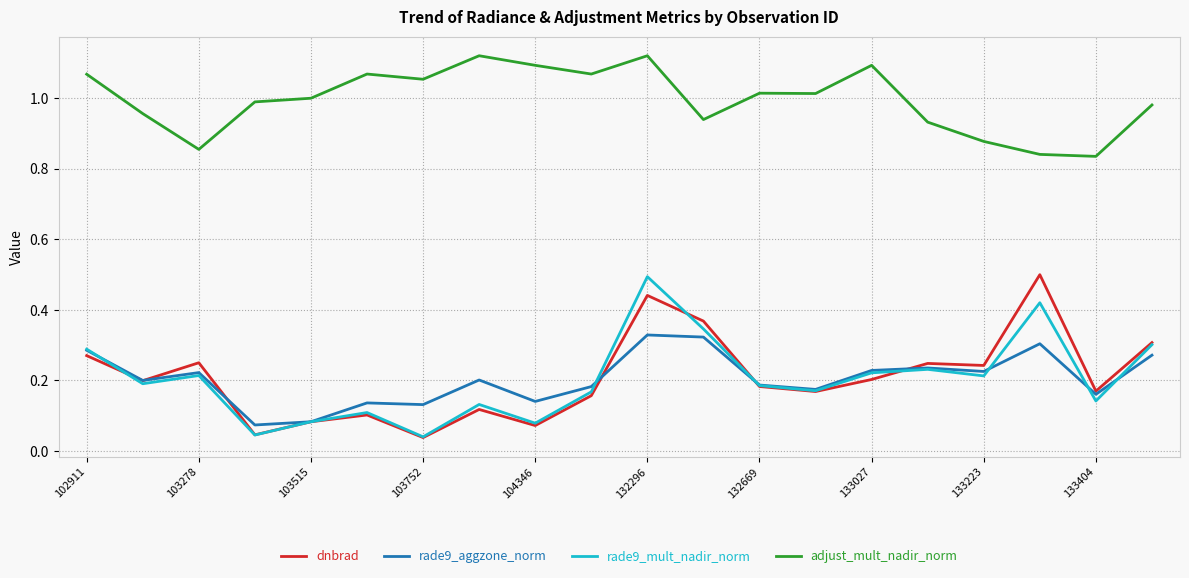

What is the highest value of the rade9_mult_nadir_norm series?

0.5